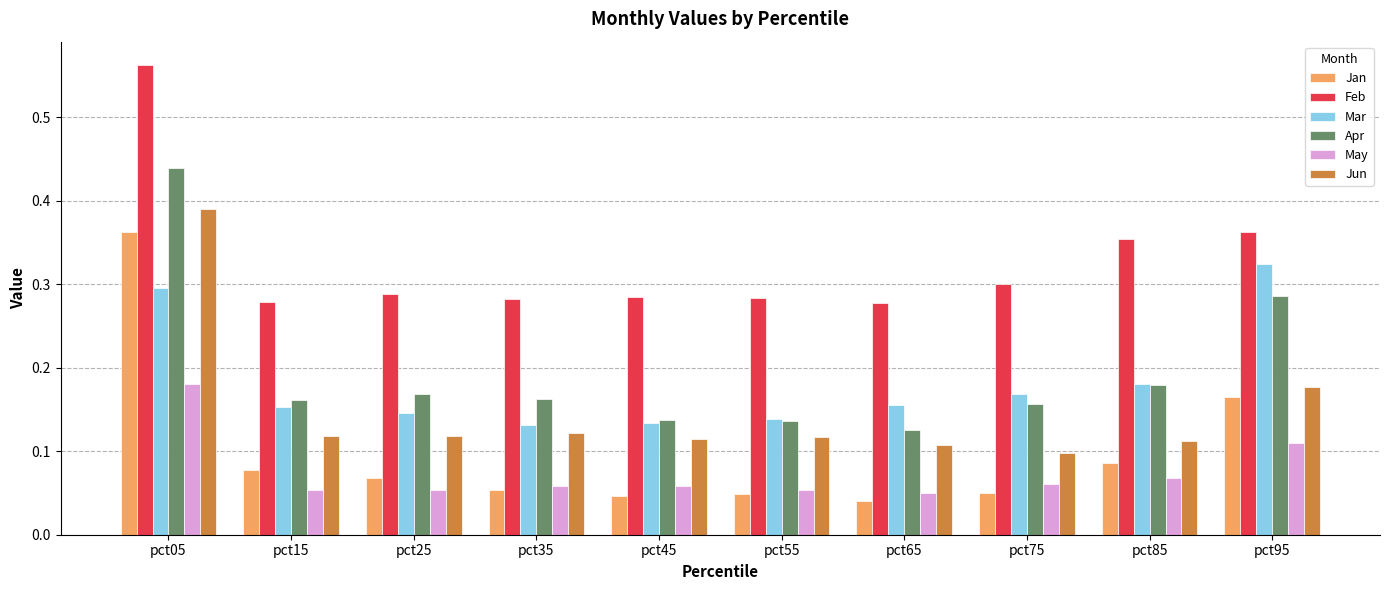

Count the Mar values in the range 0 to 1.

10